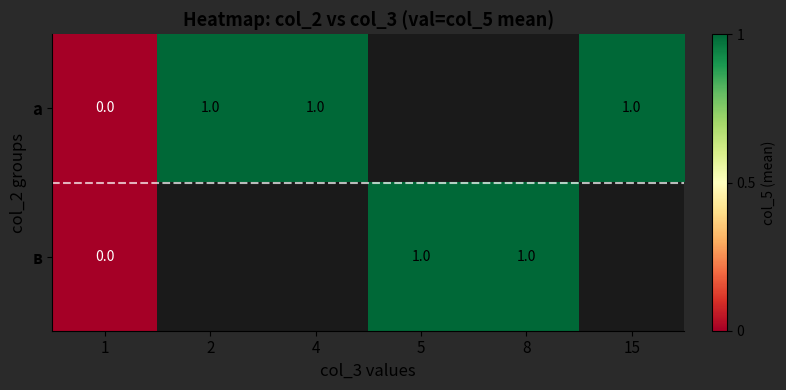

How many categories are shown in the chart?

6